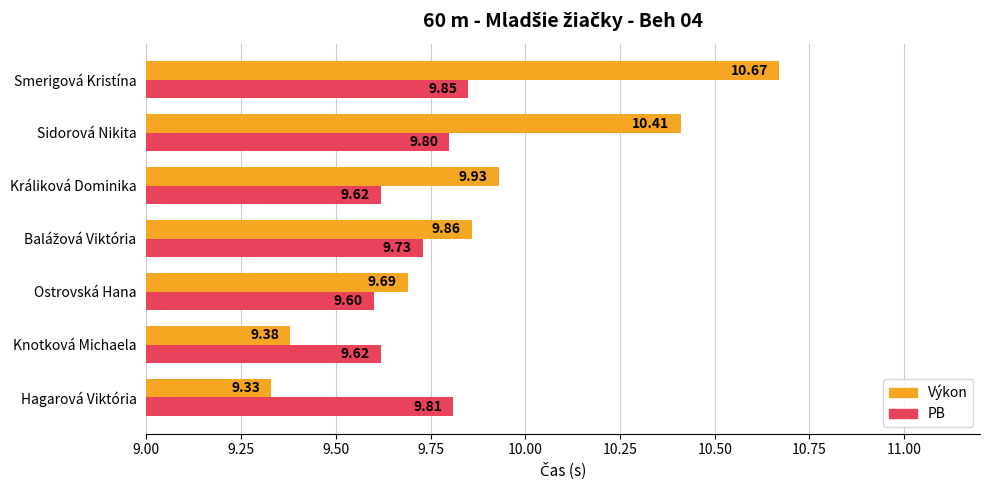

Which series has the largest range (max minus min)?

Výkon